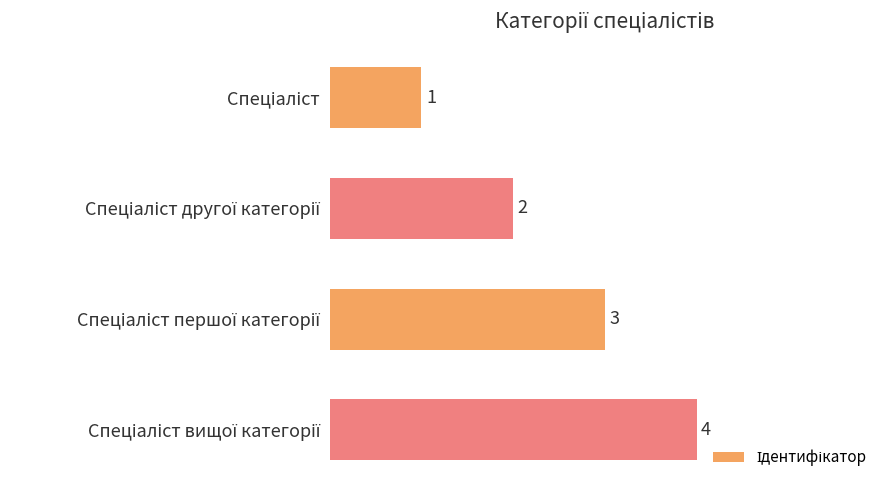

What is the difference between the maximum and minimum values?

3